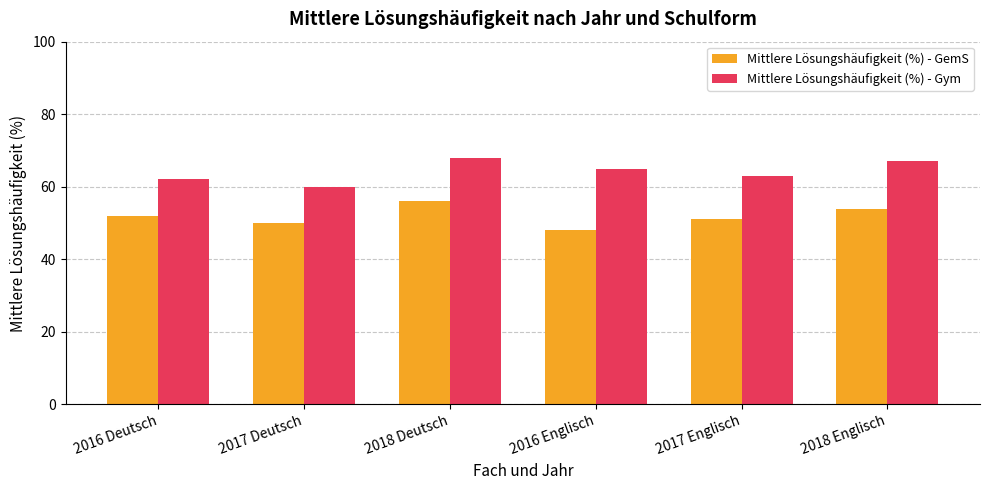

What is the difference between the second highest and minimum values in the Mittlere Lösungshäufigkeit (%) - GemS series?

6